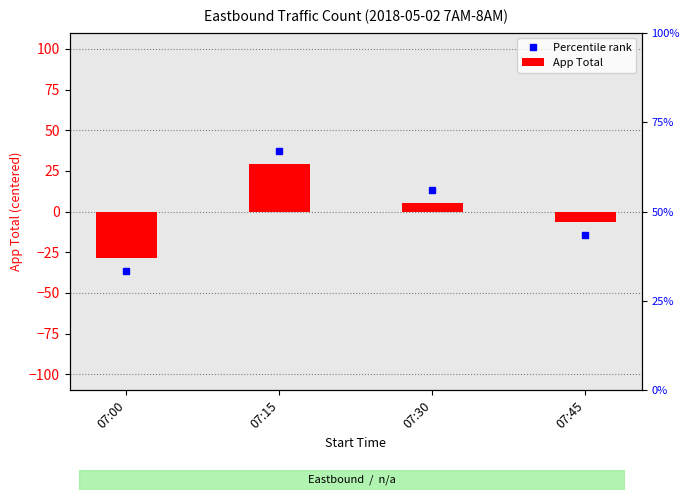

What is the maximum value shown in the chart?

29.5